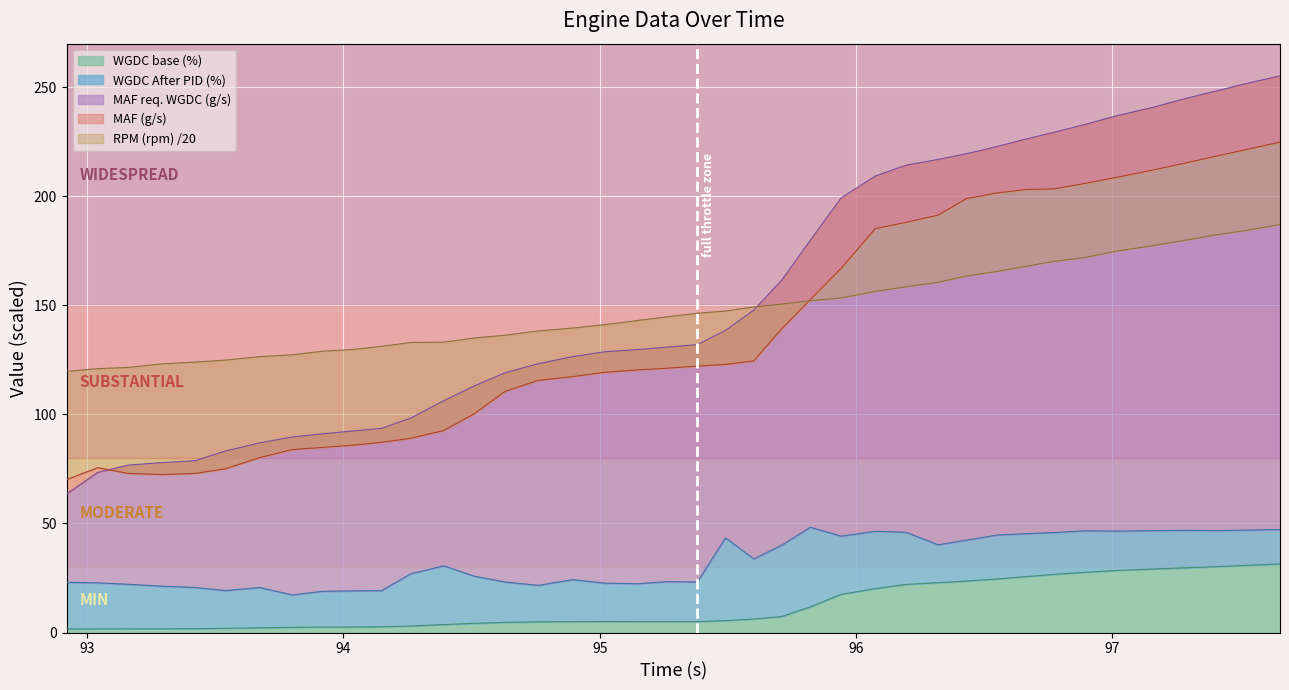

What is the maximum value for WGDC base (%)?

31.4